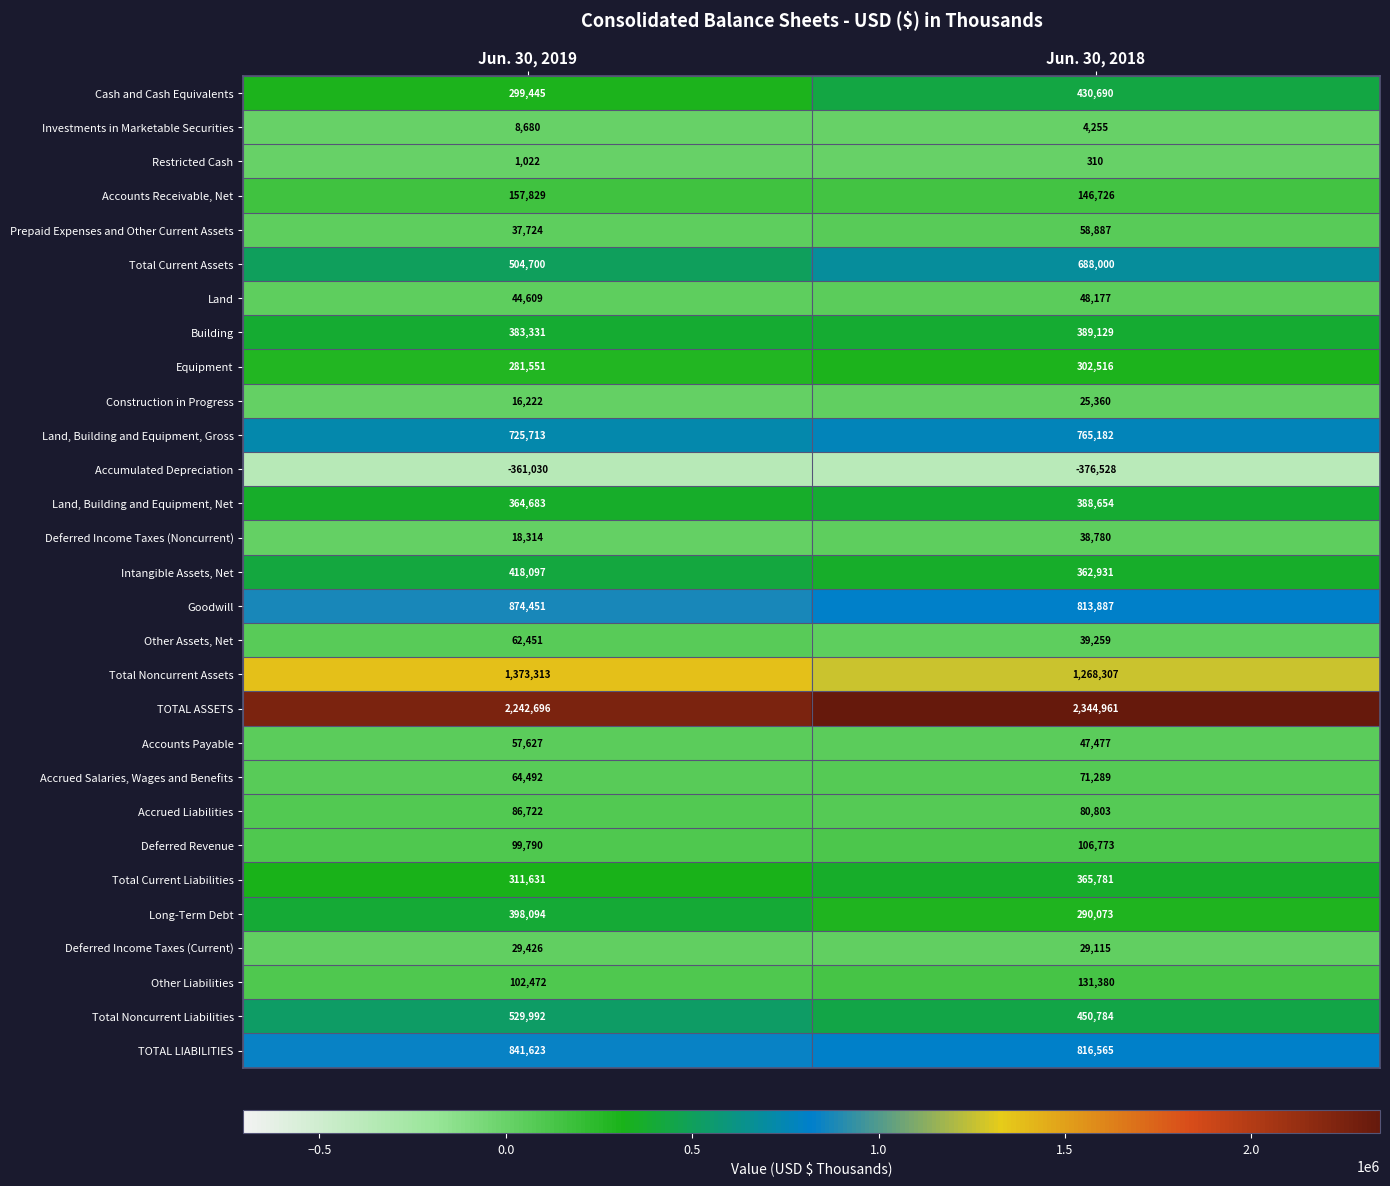

At which label is Prepaid Expenses and Other Current Assets closest to 48305?

Jun. 30, 2019